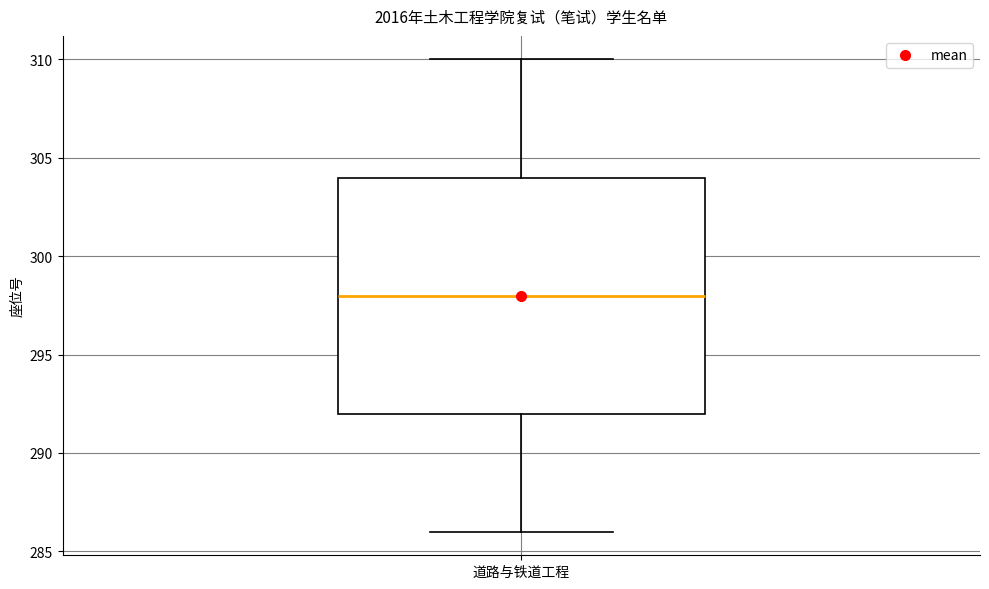

Transcribe this box plot: give where the median line is, the range the box spans, and where the two whiskers end, as read against the y-axis. The values are not printed on the chart, so give them approximately, as read against the axis.

median 298, box 292 to 304, whiskers 286 to 310